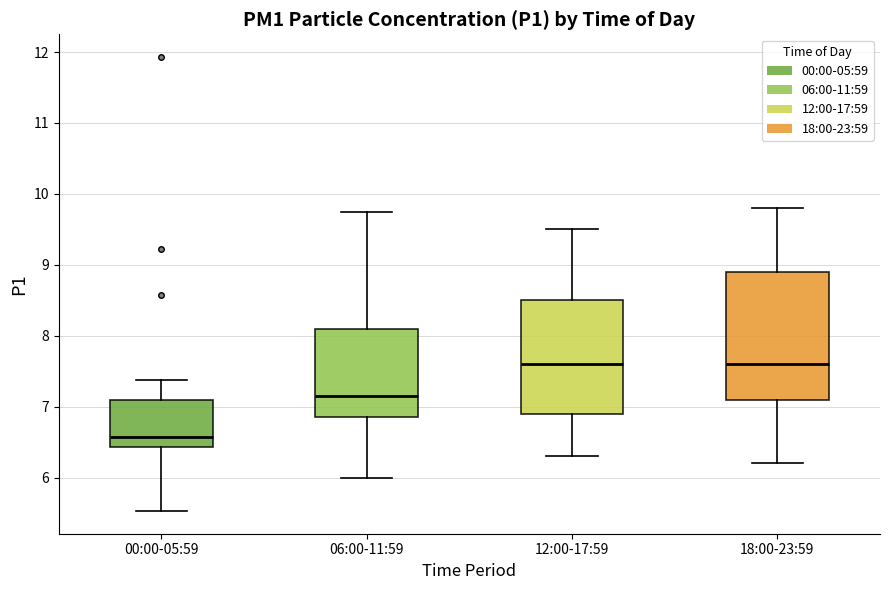

Reading left to right, read every box against the y-axis: the position of its median line, the range the box covers, and the ends of its whiskers. The values are not printed on the chart, so give them approximately, as read against the axis.

00:00-05:59: median 6.6, box 6.4 to 7.1, whiskers 5.5 to 7.4
06:00-11:59: median 7.2, box 6.9 to 8.1, whiskers 6.0 to 9.8
12:00-17:59: median 7.6, box 6.9 to 8.5, whiskers 6.3 to 9.5
18:00-23:59: median 7.6, box 7.1 to 8.9, whiskers 6.2 to 9.8